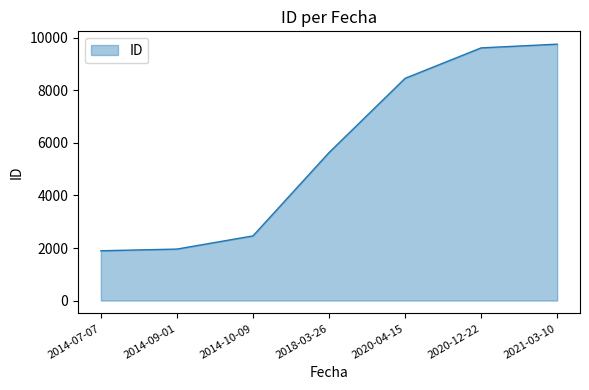

What is the ratio of the value at 2020-12-22 to the value at 2014-07-07?

5.1